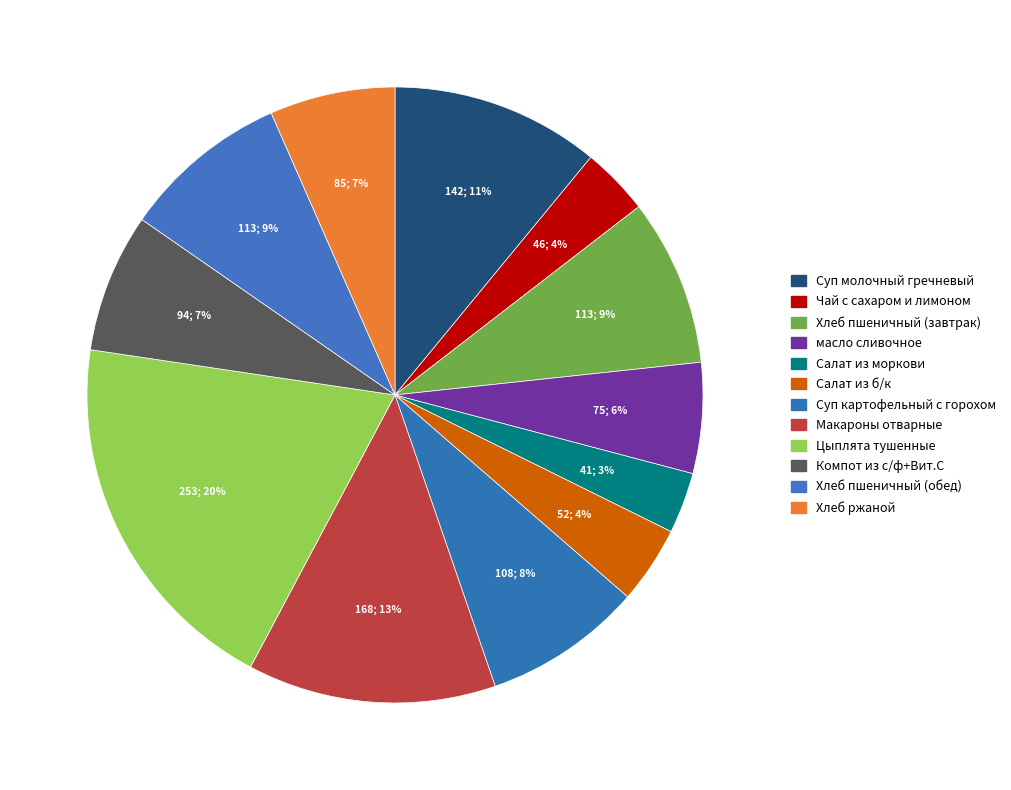

What portion of the pie excludes Хлеб пшеничный (завтрак)?

91.2%